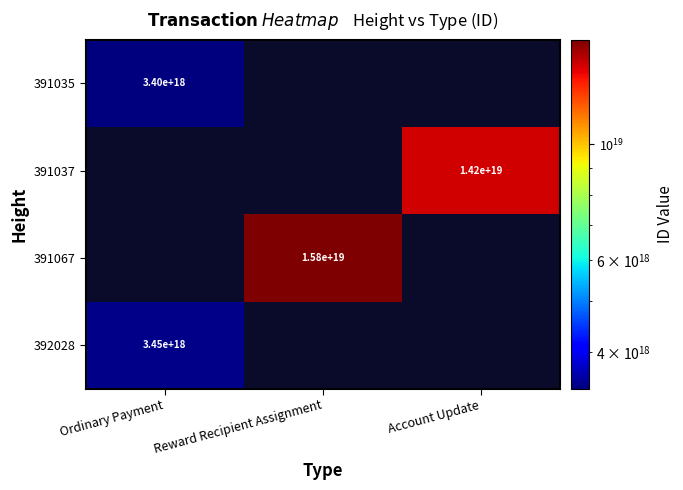

What is the maximum value shown in the chart?

15834929333165127680.0